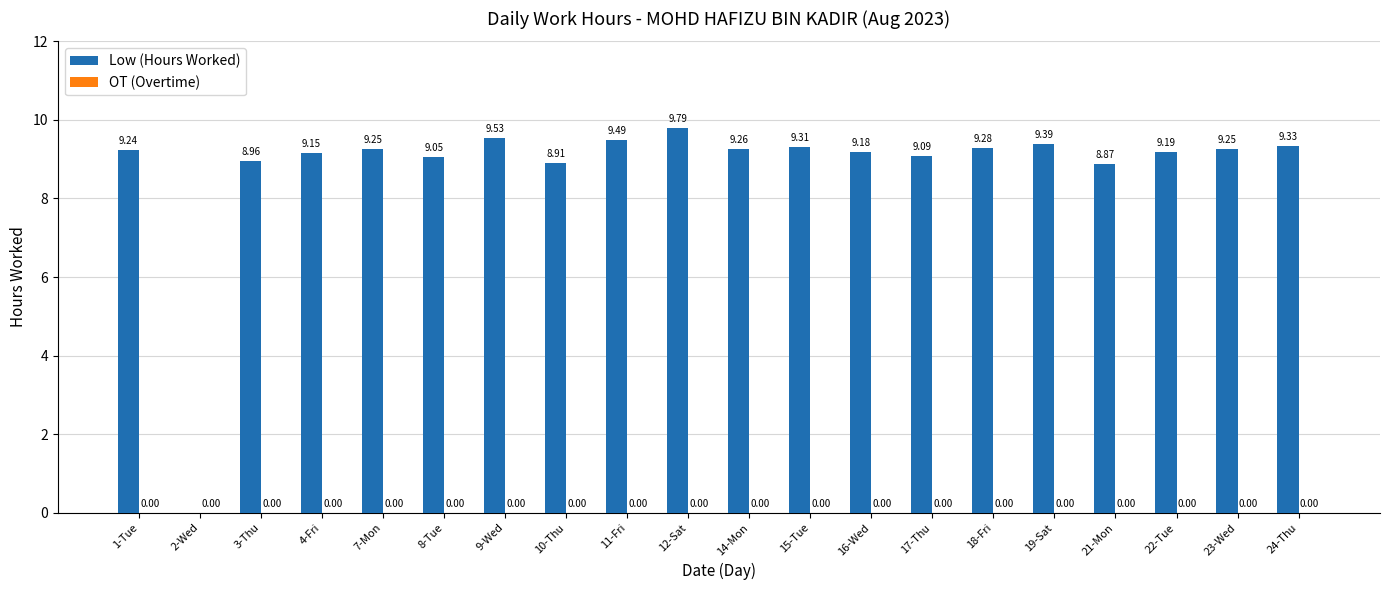

What is the ratio of the value at 21-Mon to the value at 8-Tue?

1.0